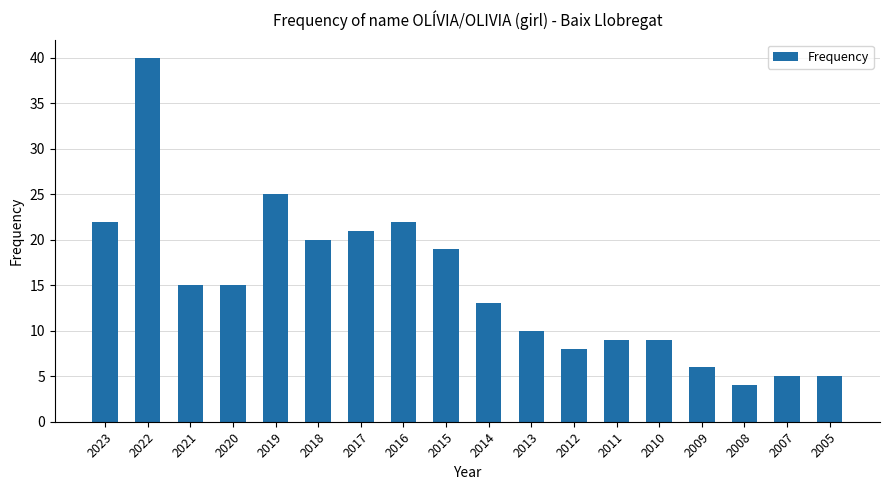

What is the sum of the values at 2013 and 2016?

32